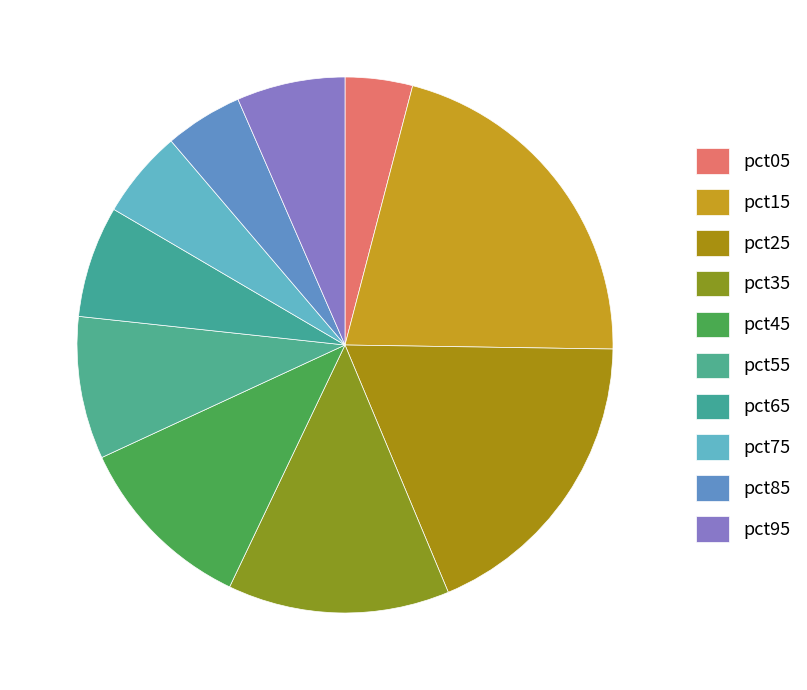

To the nearest percent, what is the difference between the largest and smallest slice percentages?

17%